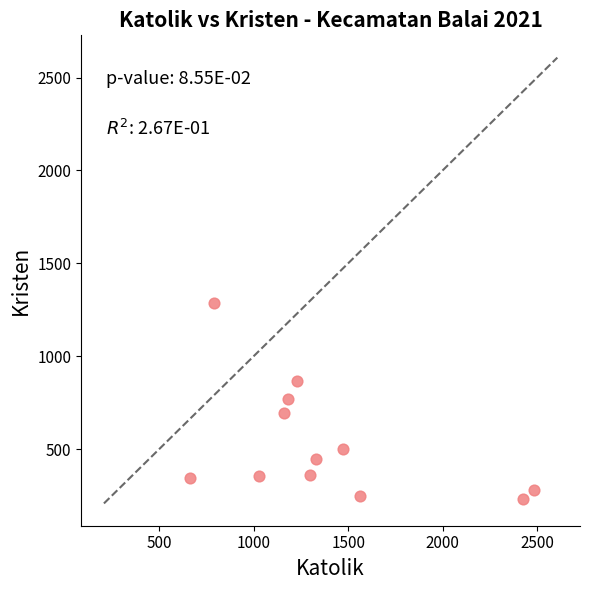

What is the range of Y values (max minus min)?

1056